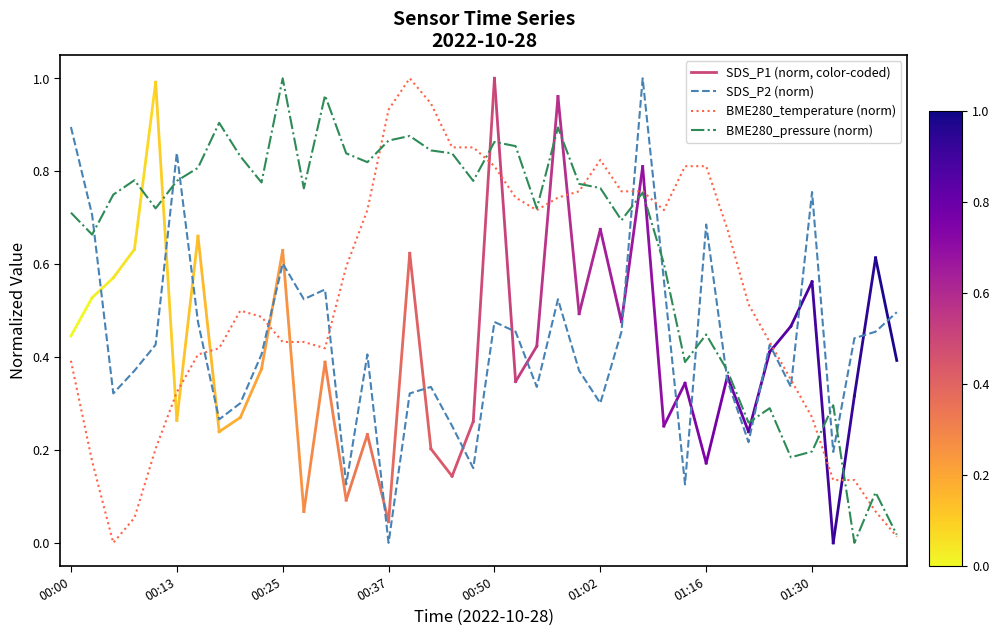

Which series has the largest total across all categories?

BME280_pressure (norm)